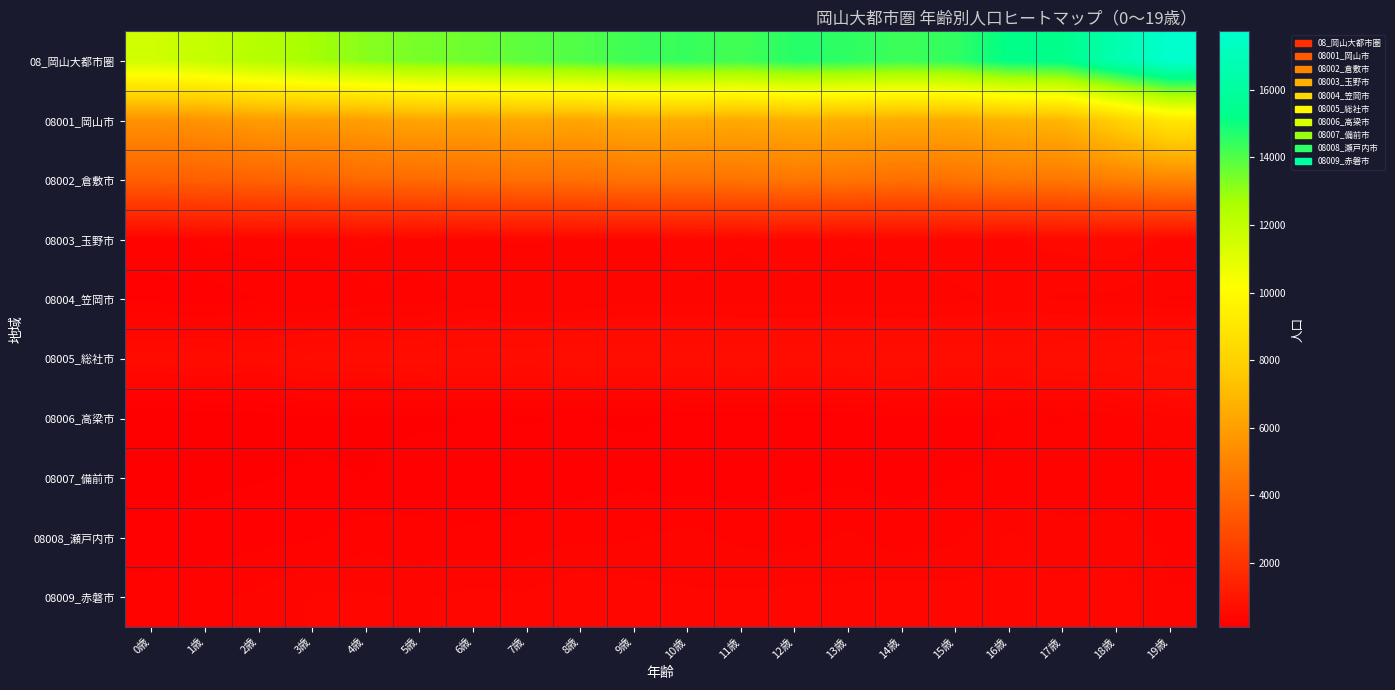

List the series in order of their peak value, lowest first.

08007_備前市, 08006_高梁市, 08008_瀬戸内市, 08004_笠岡市, 08009_赤磐市, 08003_玉野市, 08005_総社市, 08002_倉敷市, 08001_岡山市, 08_岡山大都市圏